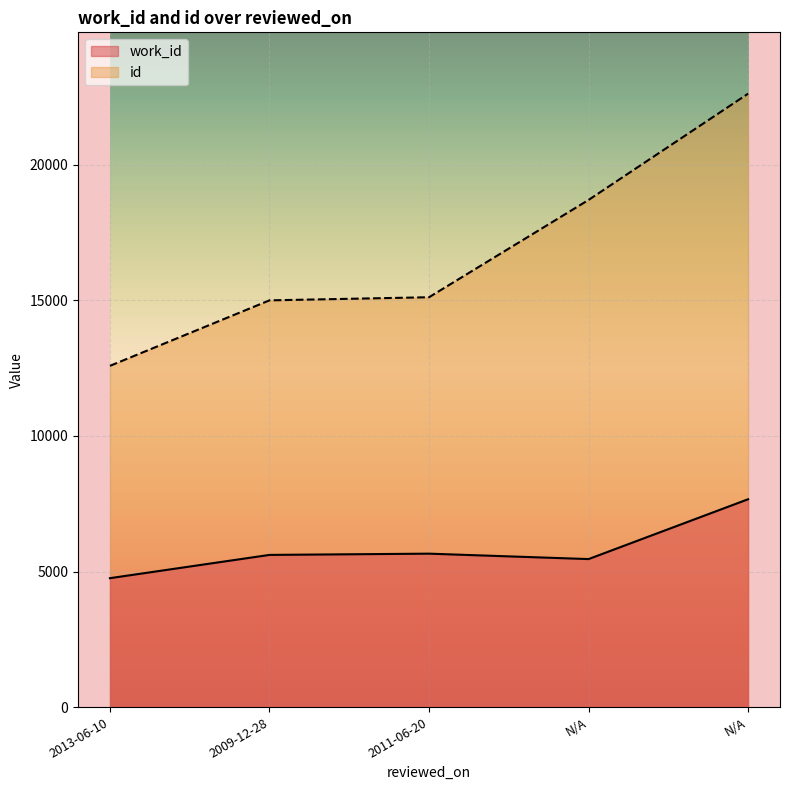

In work_id, how many points are higher than both neighbors (excluding endpoints)?

1